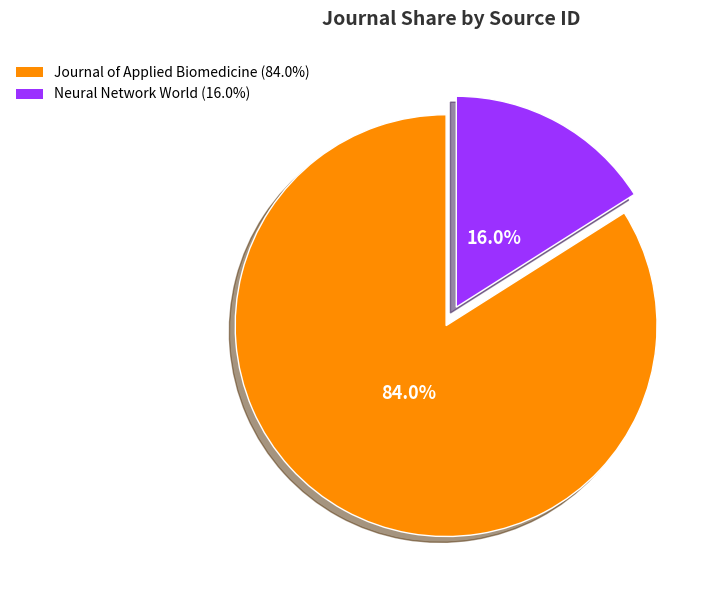

Which has a higher value, Journal of Applied Biomedicine or Neural Network World?

Journal of Applied Biomedicine